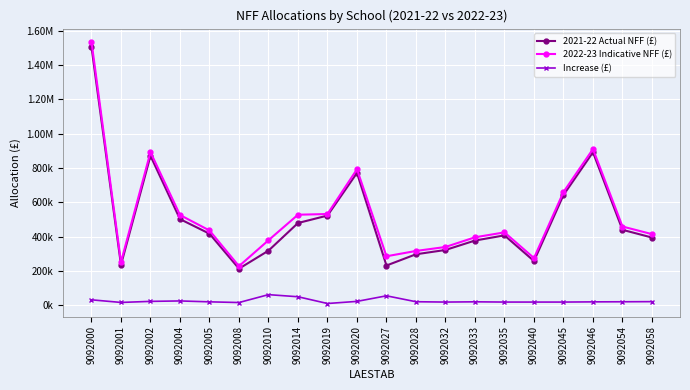

What are all the series names shown in the legend?

2021-22 Actual NFF (£), 2022-23 Indicative NFF (£), Increase (£)